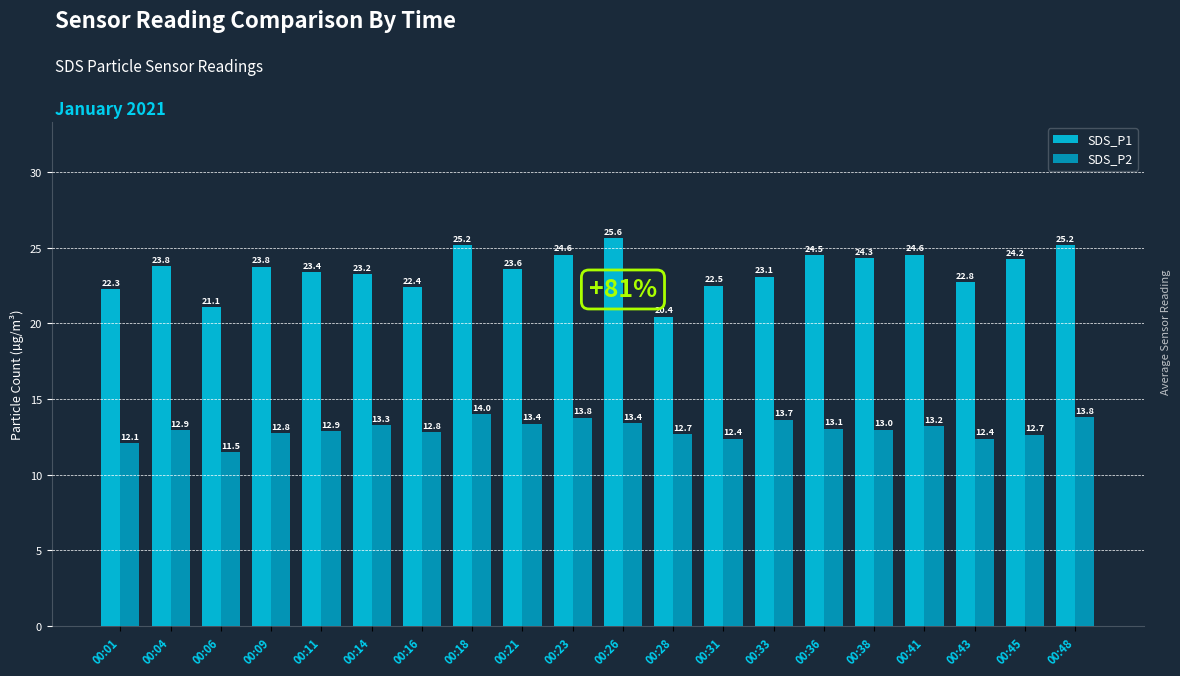

Which category has the lowest value in the SDS_P2 series?

00:06